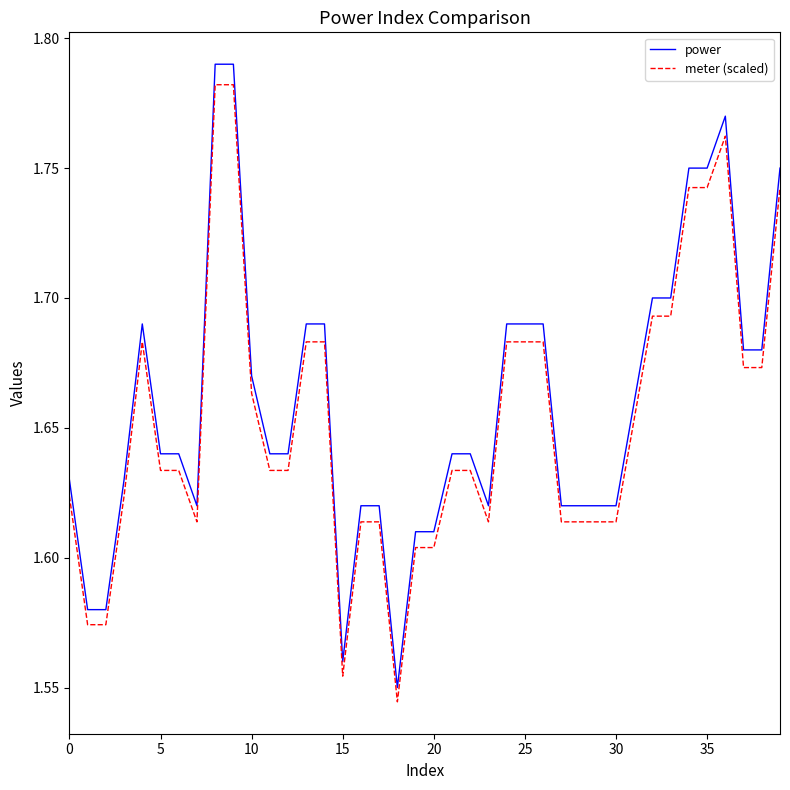

True or false: power and meter (scaled) intersect in this chart.

False